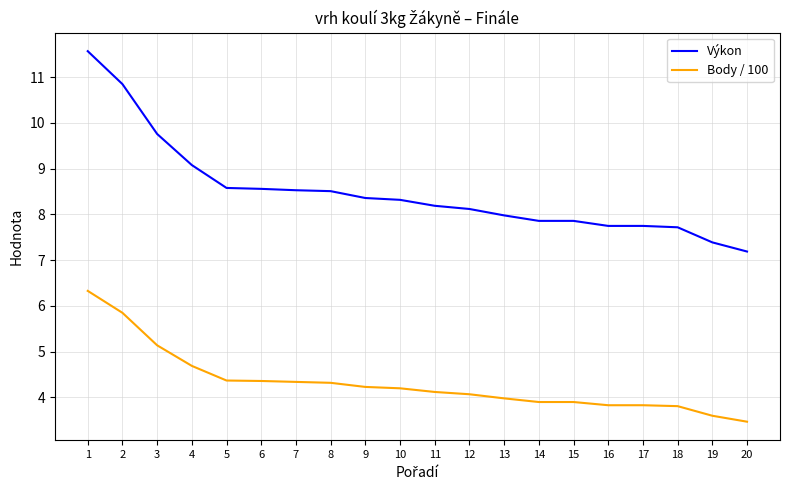

Is this an area chart (filled region under the line)?

No